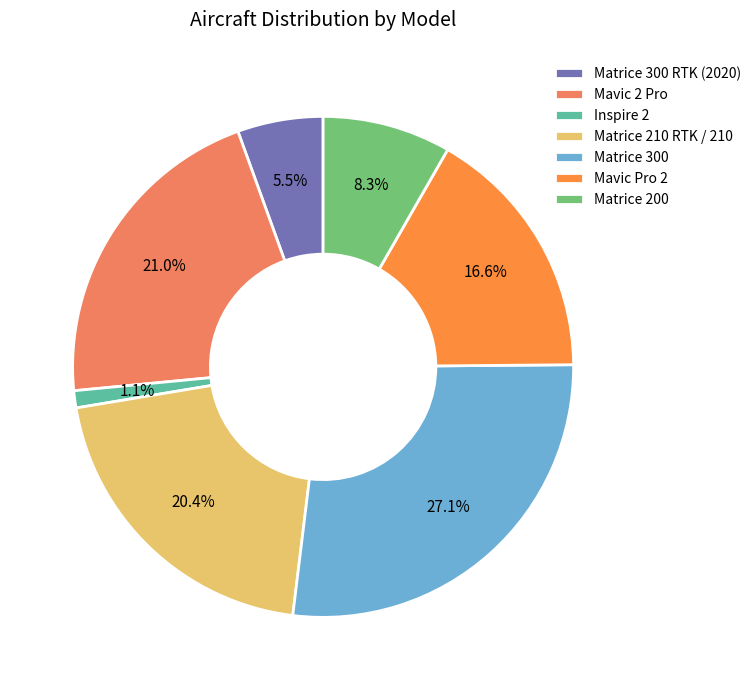

To the nearest percent, what is the difference between the largest and smallest slice percentages?

26%